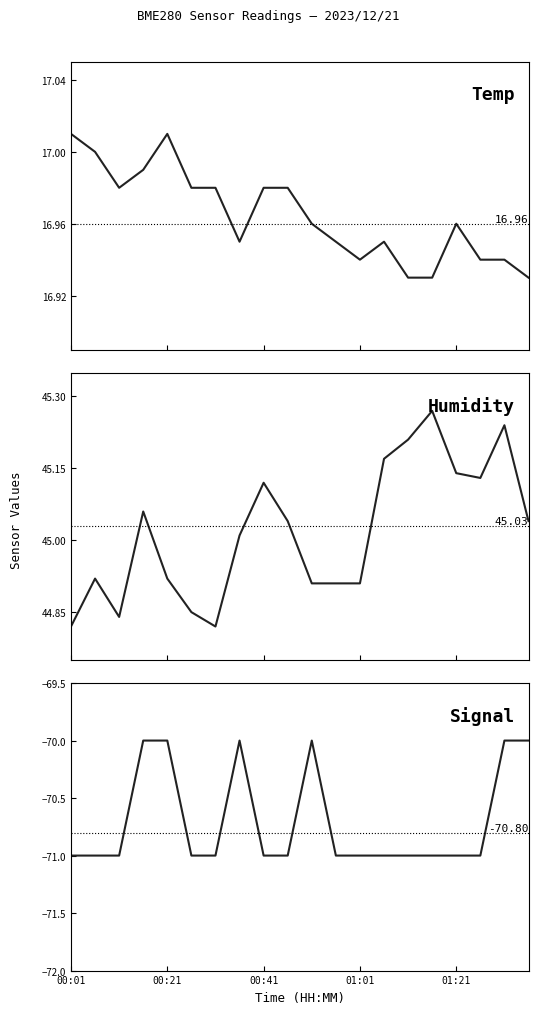

True or false: BME280_humidity and BME280_temperature intersect in this chart.

False